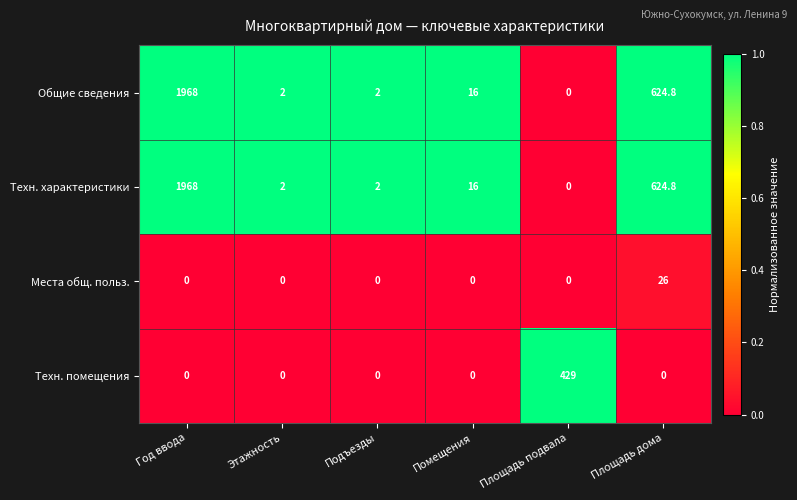

What is the greatest value displayed?

1968.0